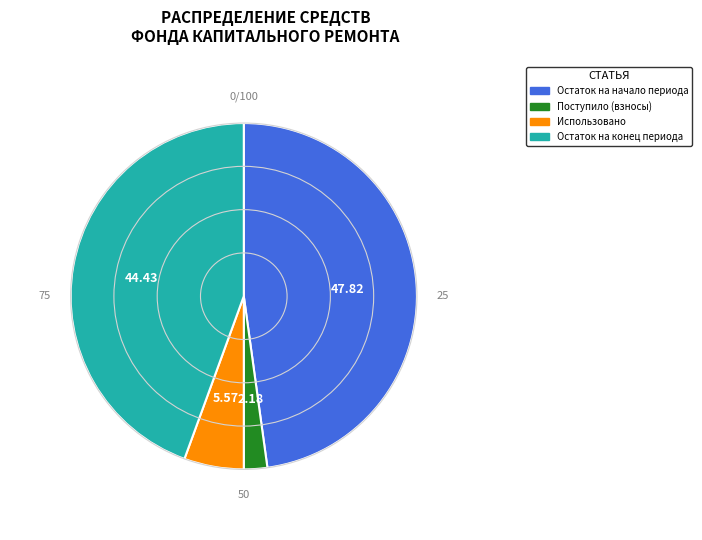

Is there any slice that represents more than half of the pie?

No